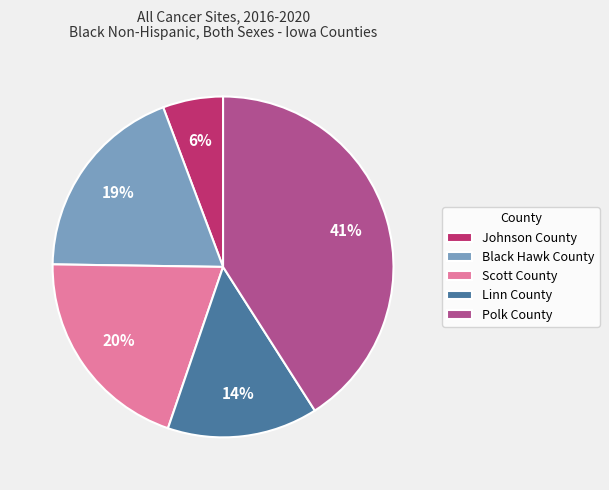

The Linn County slice represents 1% of the pie. True or false?

False